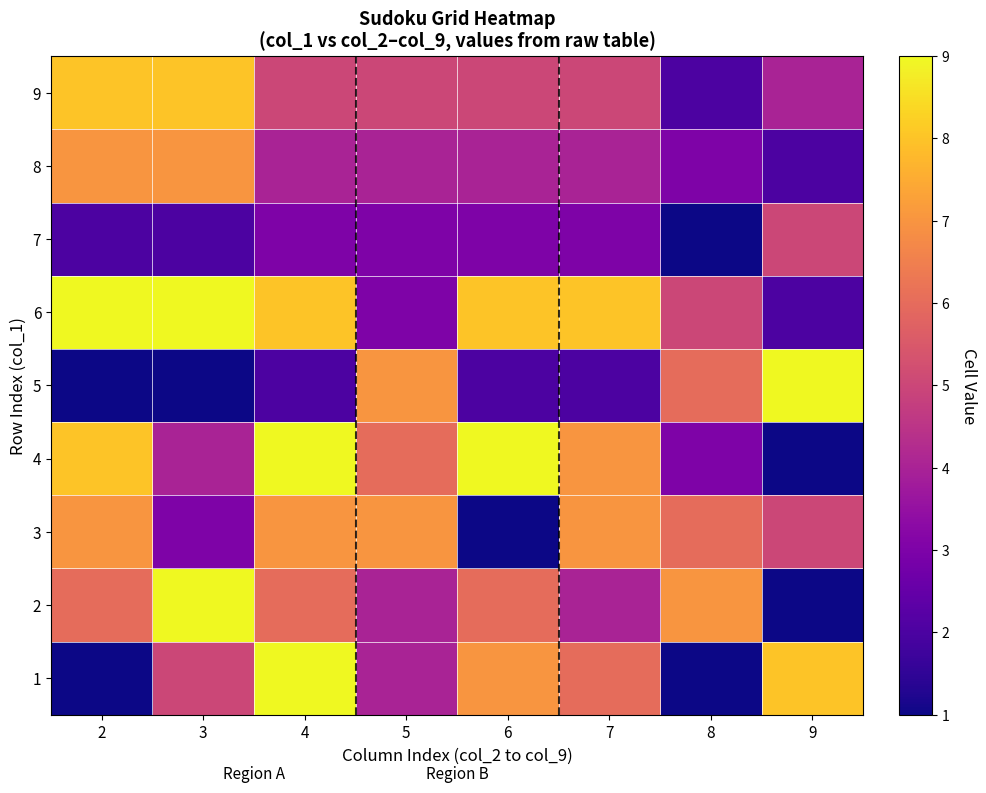

Reading left to right, what are all the values shown in this chart?

1: 2=1	3=5	4=9	5=4	6=7	7=6	8=1	9=8
2: 2=6	3=9	4=6	5=4	6=6	7=4	8=7	9=1
3: 2=7	3=3	4=7	5=7	6=1	7=7	8=6	9=5
4: 2=8	3=4	4=9	5=6	6=9	7=7	8=3	9=1
5: 2=1	3=1	4=2	5=7	6=2	7=2	8=6	9=9
6: 2=9	3=9	4=8	5=3	6=8	7=8	8=5	9=2
7: 2=2	3=2	4=3	5=3	6=3	7=3	8=1	9=5
8: 2=7	3=7	4=4	5=4	6=4	7=4	8=3	9=2
9: 2=8	3=8	4=5	5=5	6=5	7=5	8=2	9=4